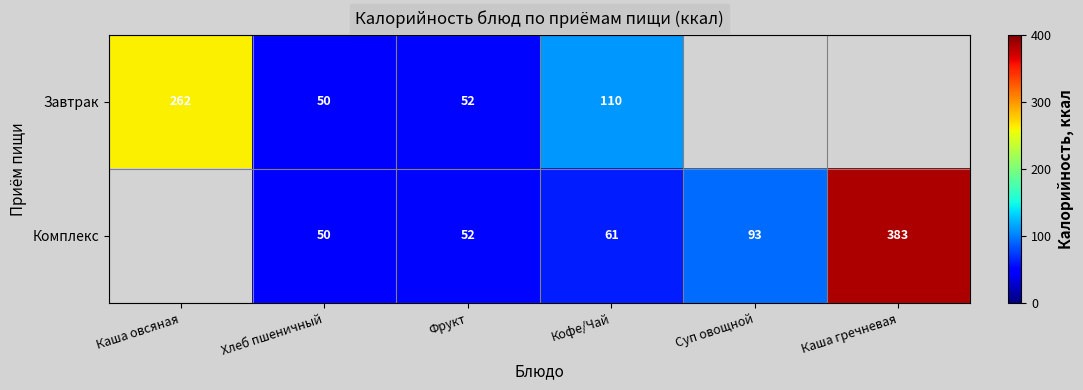

Is it true that Комплекс equals 52 at Фрукт?

True